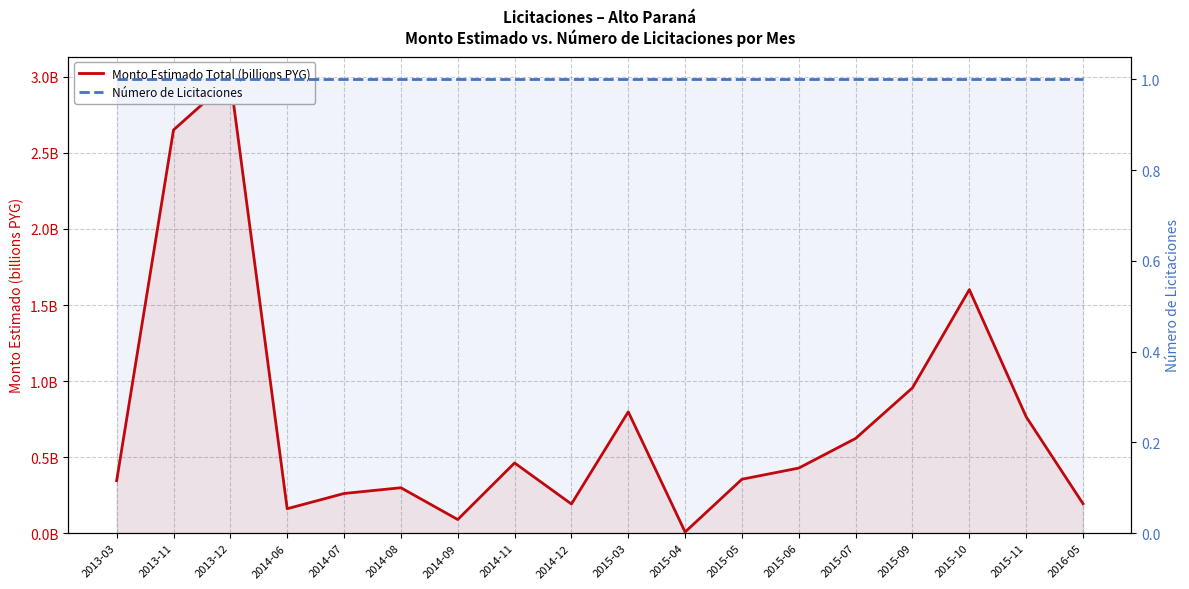

Count the number of data series in this chart.

2